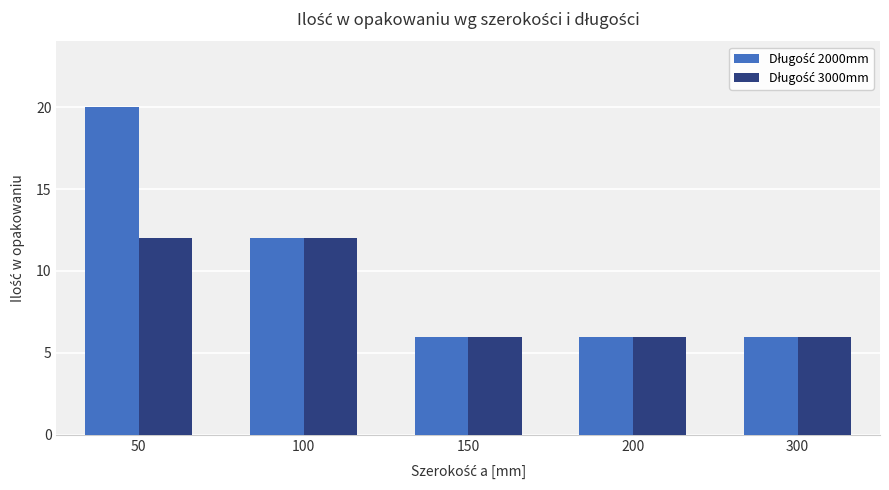

What is the greatest value displayed?

20